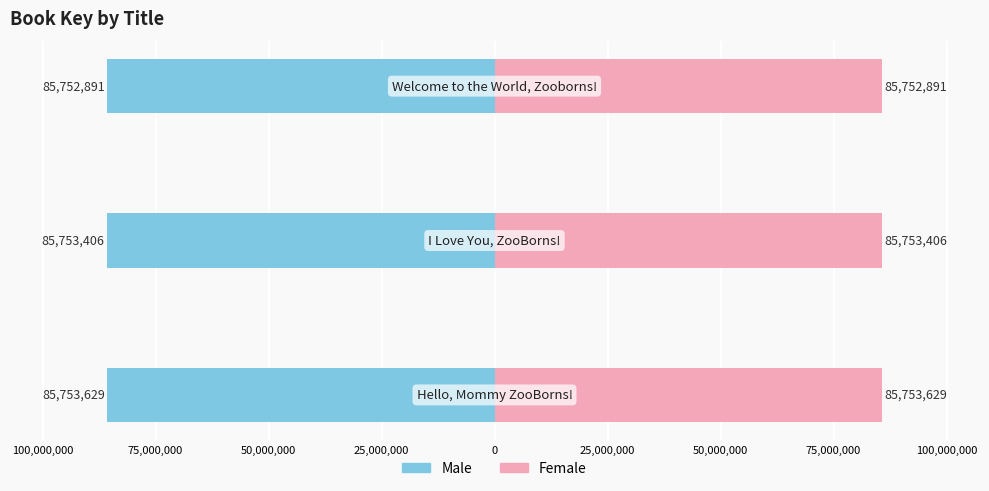

What is the minimum value for Male?

-85753629